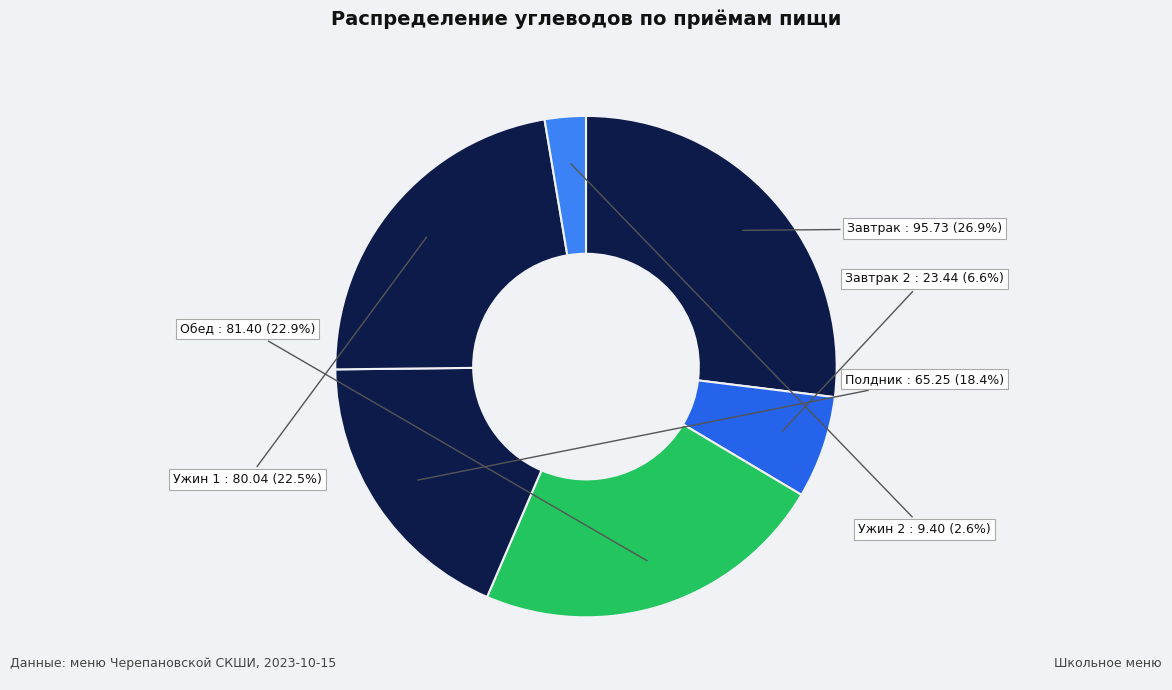

Which category has the biggest portion of the pie?

Завтрак